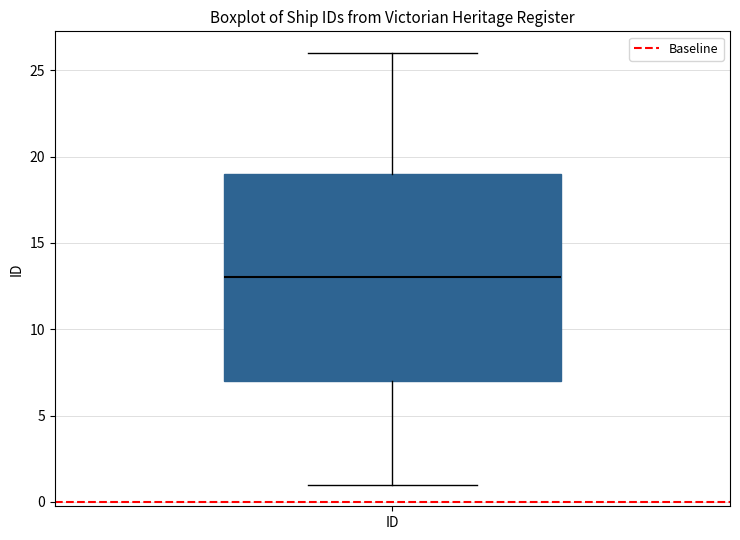

Transcribe this box plot: give where the median line is, the range the box spans, and where the two whiskers end, as read against the y-axis. The values are not printed on the chart, so give them approximately, as read against the axis.

median 13, box 7 to 19, whiskers 1 to 26